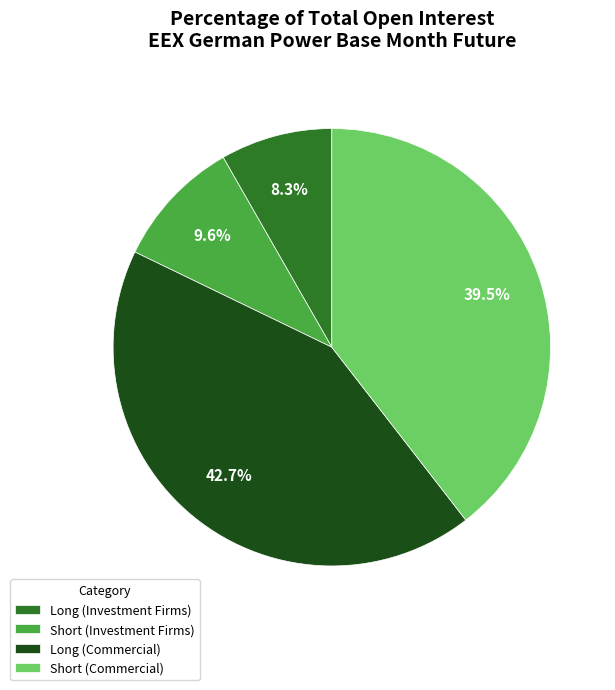

Count the number of slices in the pie.

4